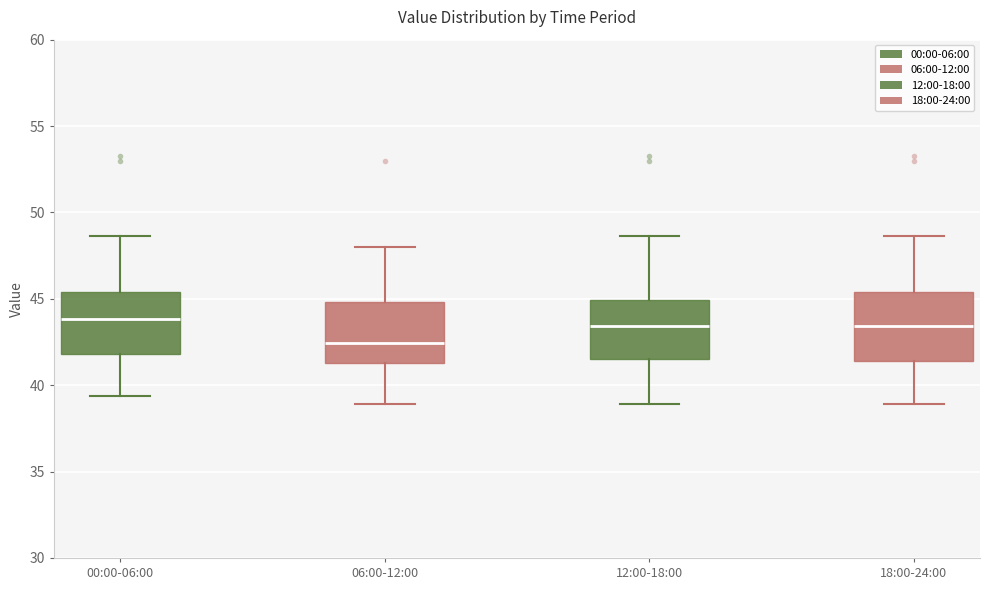

Reading left to right, read every box against the y-axis: the position of its median line, the range the box covers, and the ends of its whiskers. The values are not printed on the chart, so give them approximately, as read against the axis.

00:00-06:00: median 44.0, box 42.0 to 45.5, whiskers 39.5 to 48.5
06:00-12:00: median 42.5, box 41.5 to 45.0, whiskers 39.0 to 48.0
12:00-18:00: median 43.5, box 41.5 to 45.0, whiskers 39.0 to 48.5
18:00-24:00: median 43.5, box 41.5 to 45.5, whiskers 39.0 to 48.5